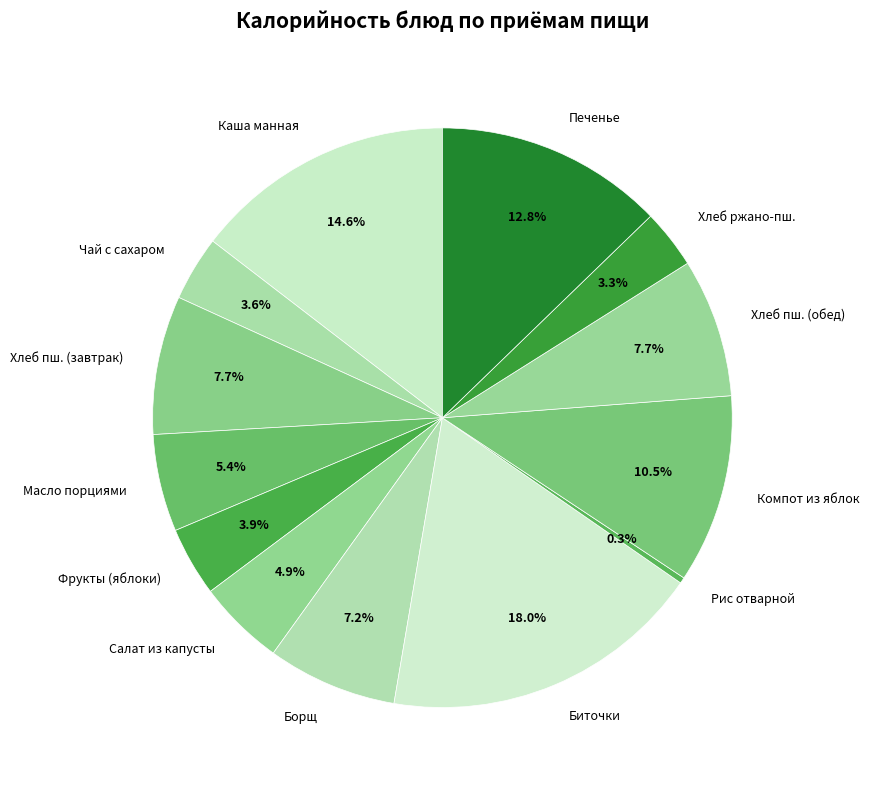

Does any single category account for the majority?

No